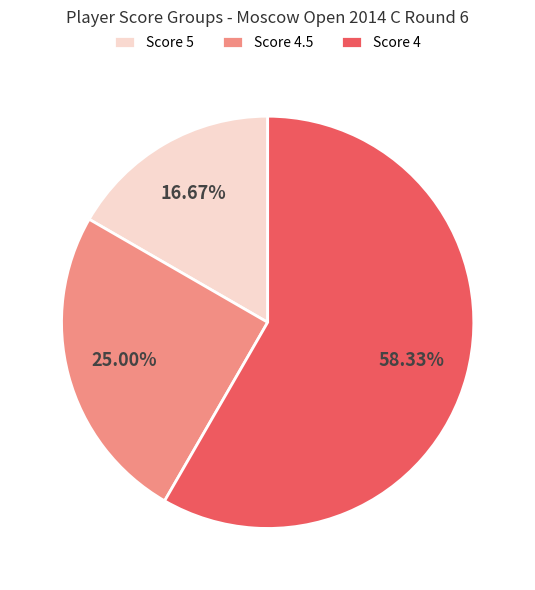

Which has a higher value, Score 5 or Score 4.5?

Score 4.5